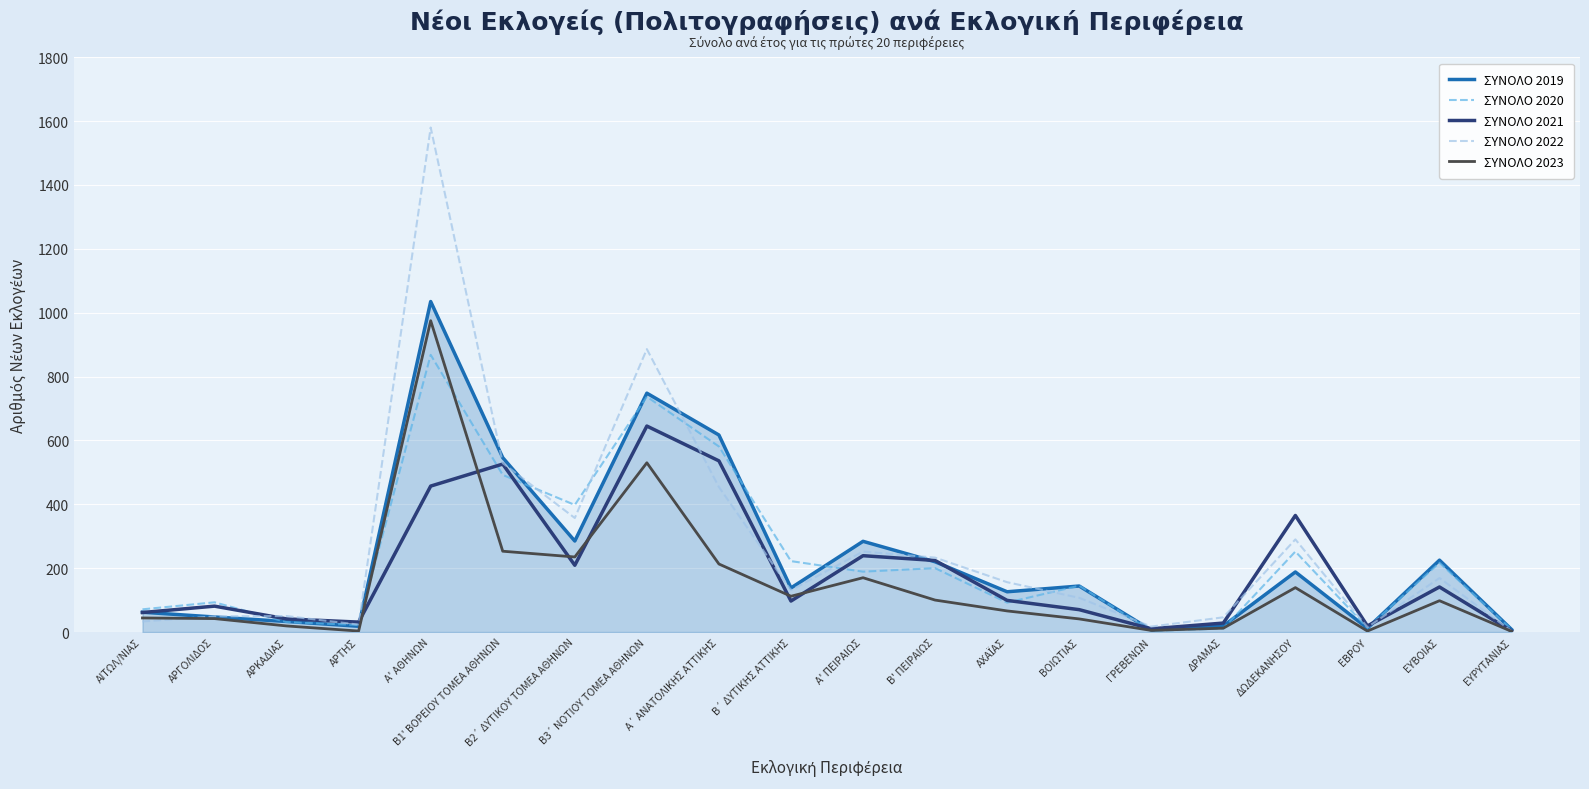

The ΣΥΝΟΛΟ 2022 series shows 107 at ΒΟΙΩΤΙΑΣ. True or false?

True